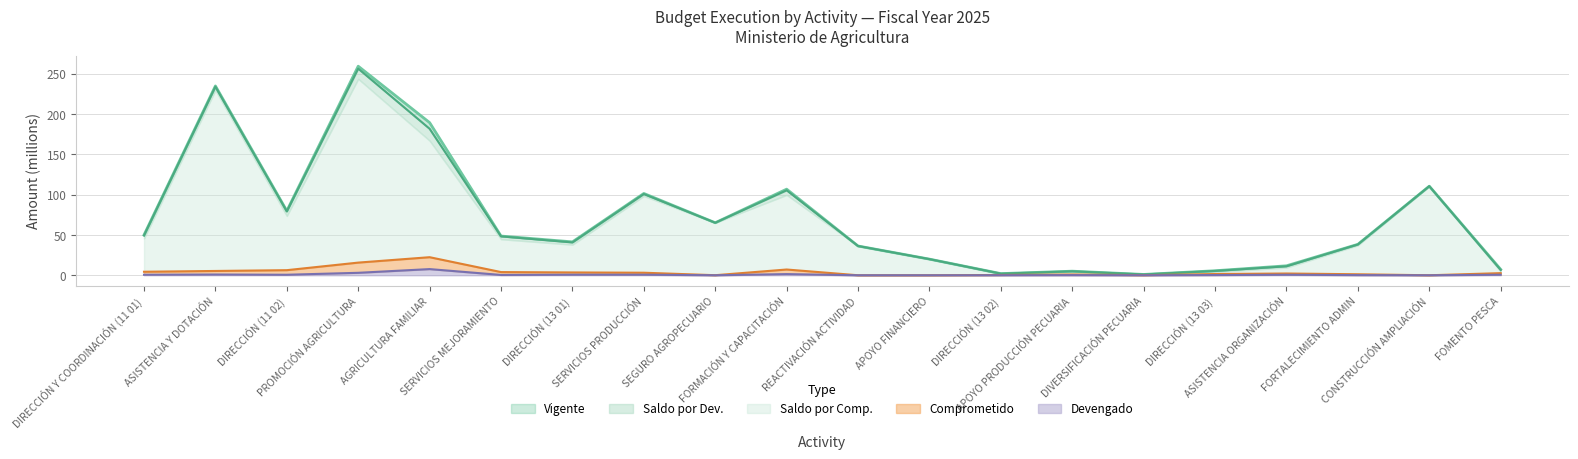

What is the maximum value shown in the chart?

259.2